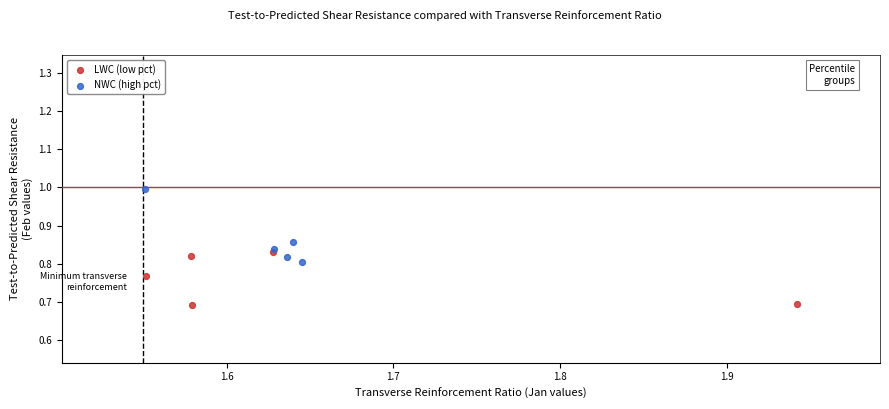

Which series contains the lowest Y value?

LWC (low pct)